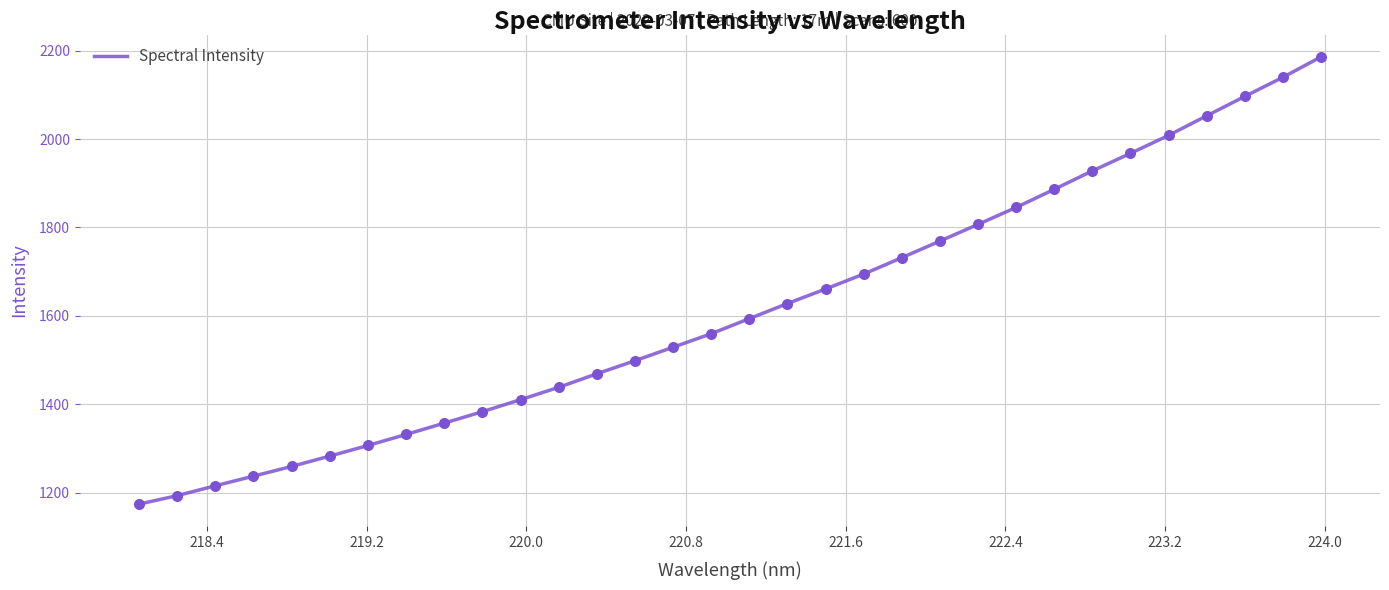

What is the maximum value shown in the chart?

2185.9